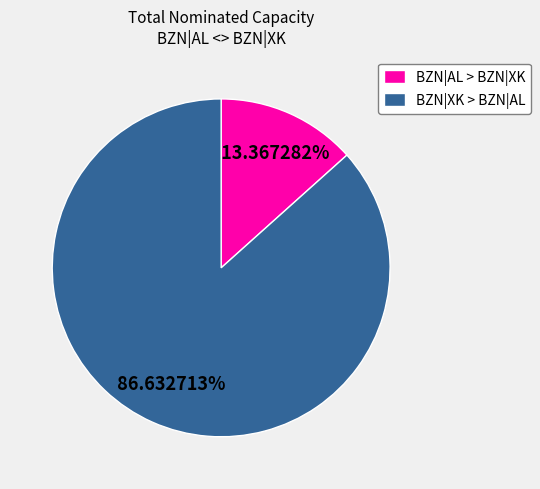

Which has a higher value, BZN|AL > BZN|XK or BZN|XK > BZN|AL?

BZN|XK > BZN|AL